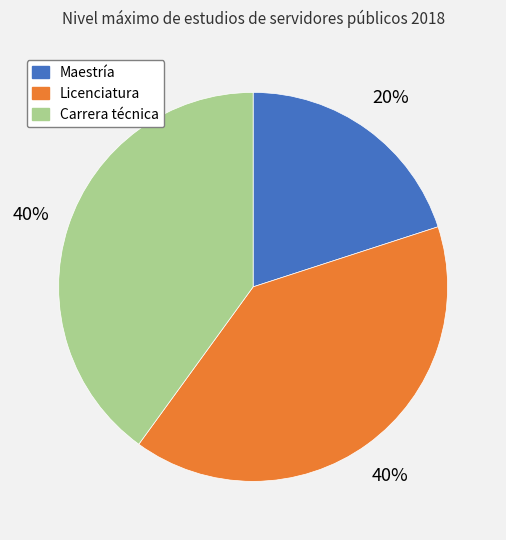

Does Licenciatura account for over 50% of the chart?

No